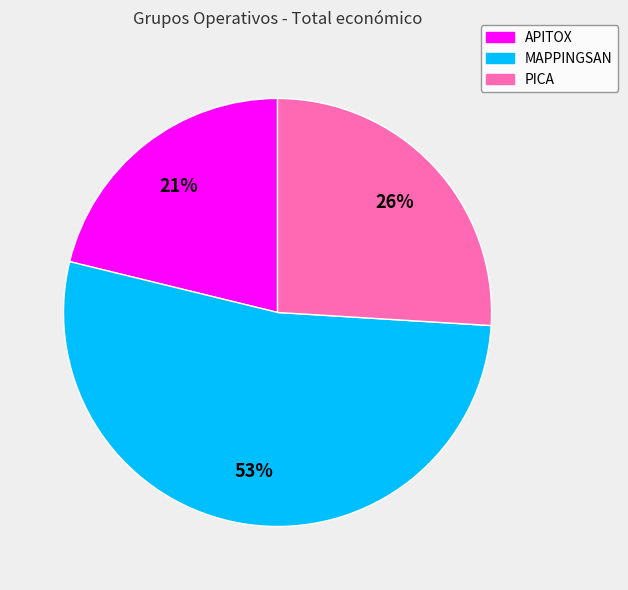

Is it true that APITOX is 34% of the pie?

False